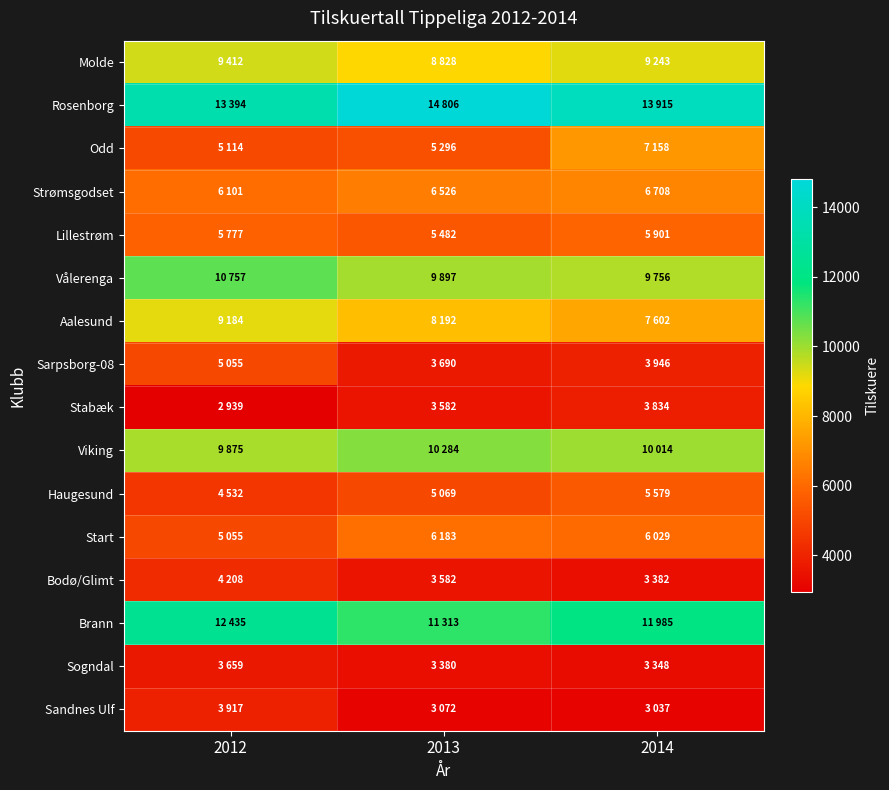

Reading left to right, extract all data points from this chart.

Molde: 2012=9412	2013=8828	2014=9243
Rosenborg: 2012=13394	2013=14806	2014=13915
Odd: 2012=5114	2013=5296	2014=7158
Strømsgodset: 2012=6101	2013=6526	2014=6708
Lillestrøm: 2012=5777	2013=5482	2014=5901
Vålerenga: 2012=10757	2013=9897	2014=9756
Aalesund: 2012=9184	2013=8192	2014=7602
Sarpsborg-08: 2012=5055	2013=3690	2014=3946
Stabæk: 2012=2939	2013=3582	2014=3834
Viking: 2012=9875	2013=10284	2014=10014
Haugesund: 2012=4532	2013=5069	2014=5579
Start: 2012=5055	2013=6183	2014=6029
Bodø/Glimt: 2012=4208	2013=3582	2014=3382
Brann: 2012=12435	2013=11313	2014=11985
Sogndal: 2012=3659	2013=3380	2014=3348
Sandnes Ulf: 2012=3917	2013=3072	2014=3037